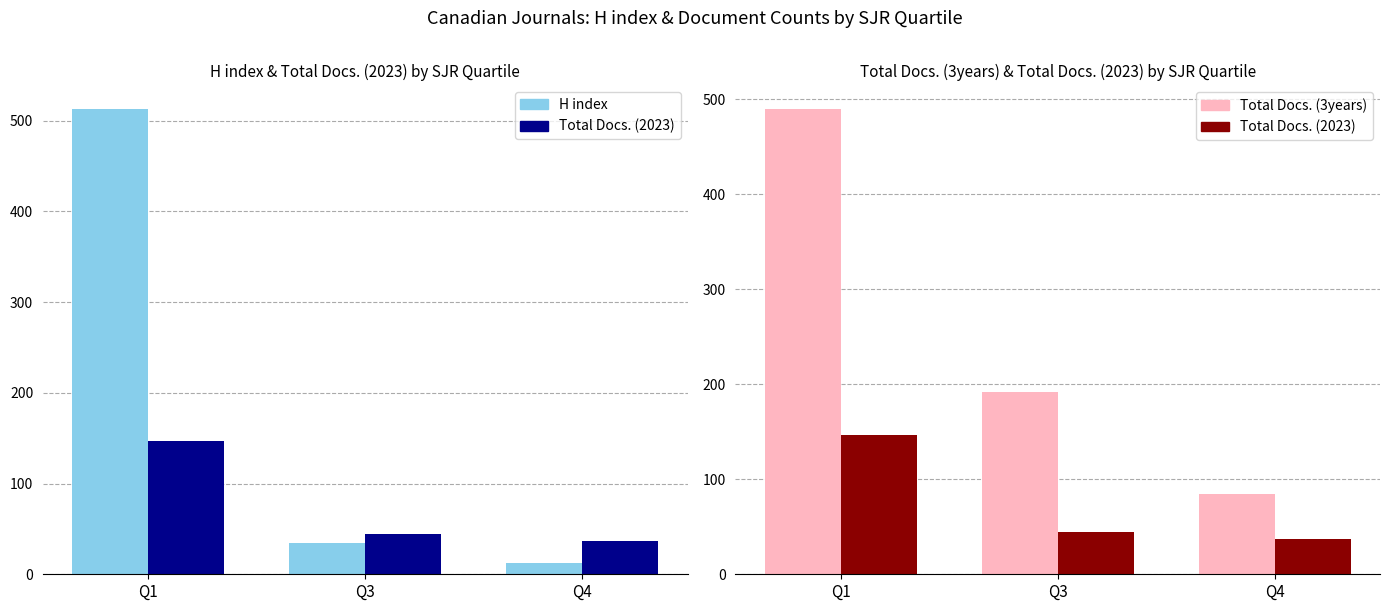

What is the spread (max minus min) of values at Q3?

157